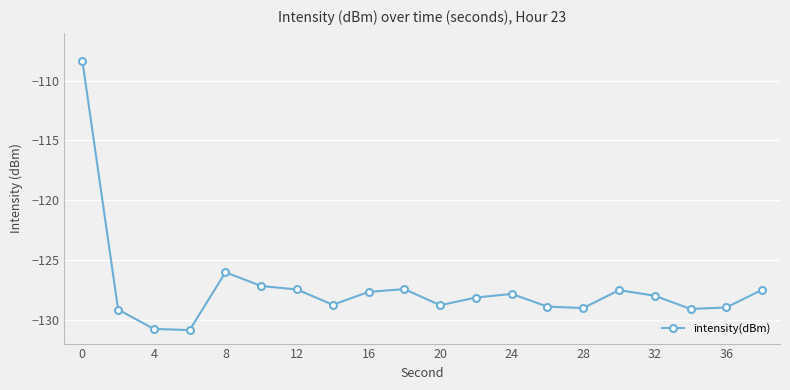

What is the value of the 8th point from the left?

-128.8